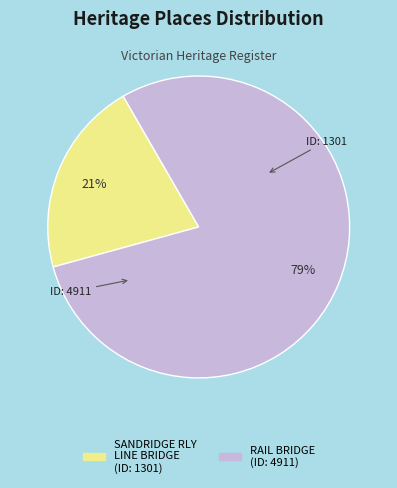

To the nearest percent, what is the average slice percentage?

50%